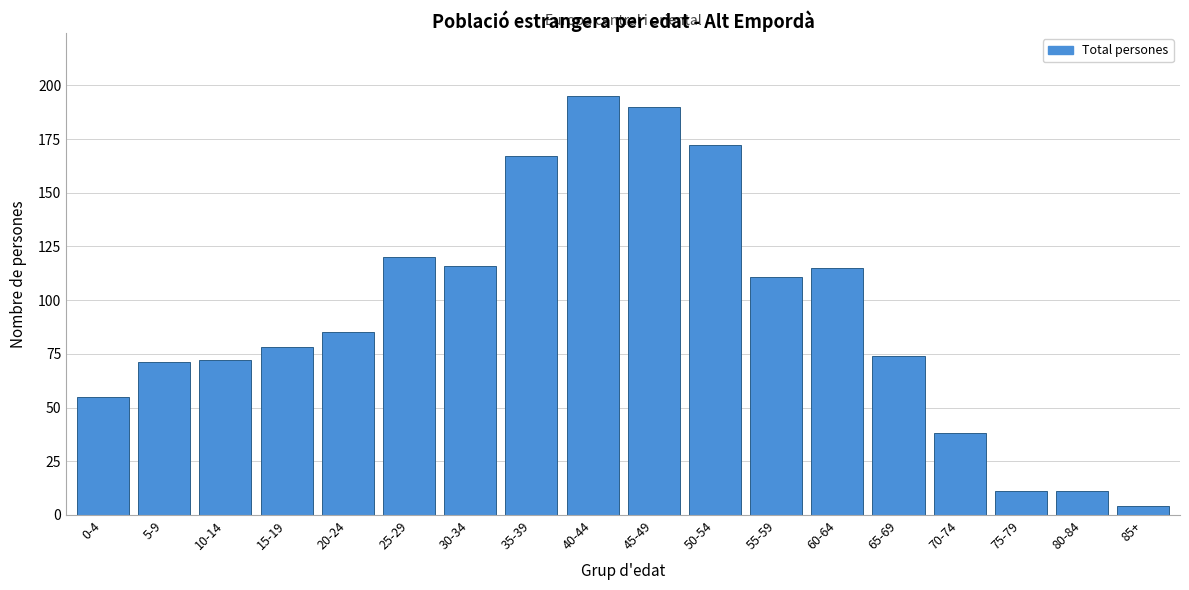

Reading right to left, transcribe all the data shown in this chart.

4	11	11	38	74	115	111	172	190	195	167	116	120	85	78	72	71	55